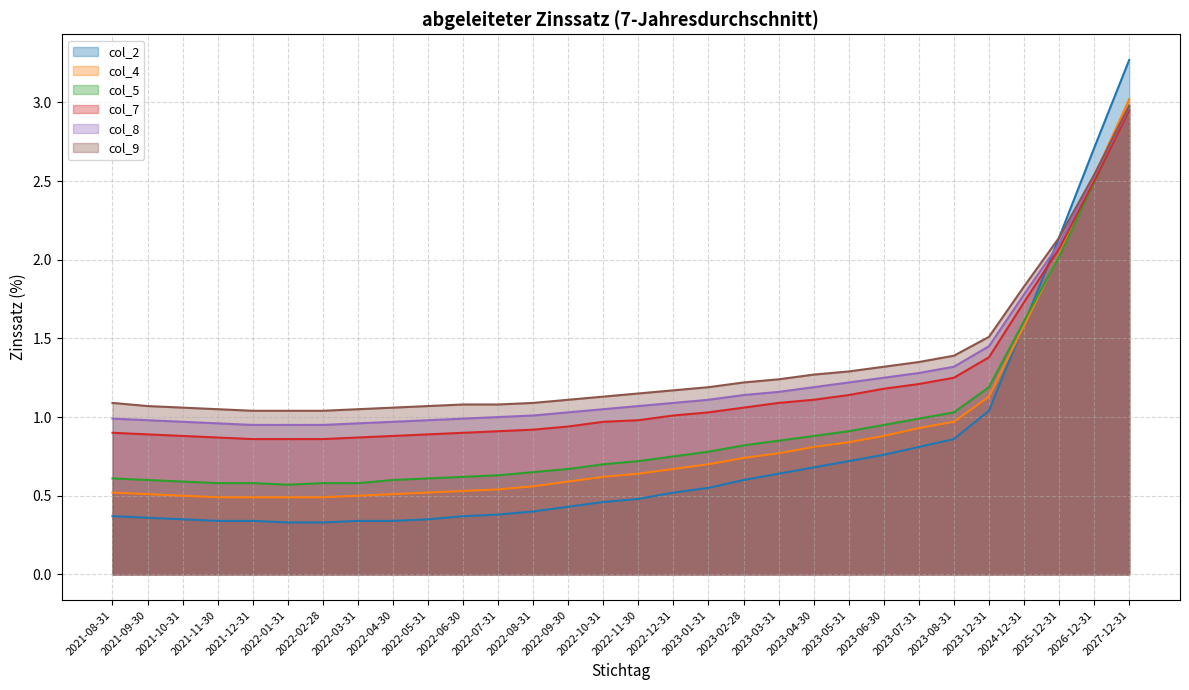

What is the average value of the col_4 series?

0.9